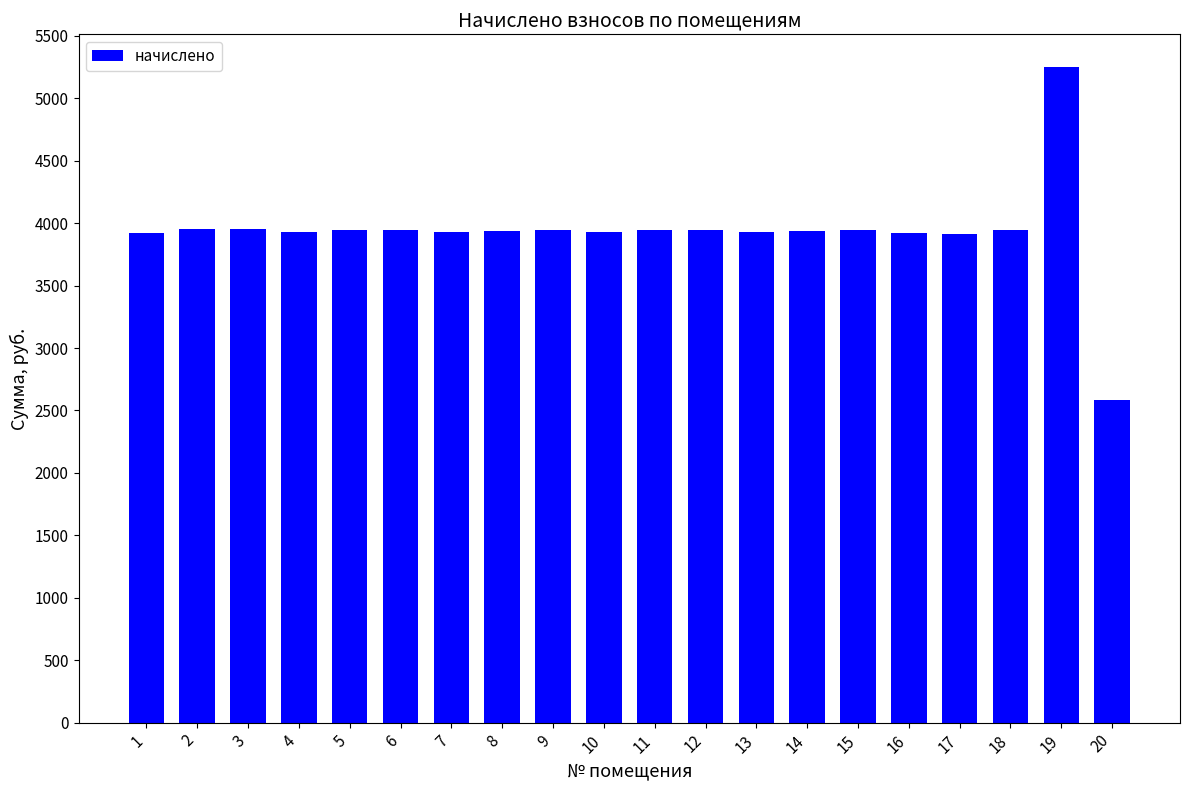

What is the value of the 12th bar from the left?

3949.1